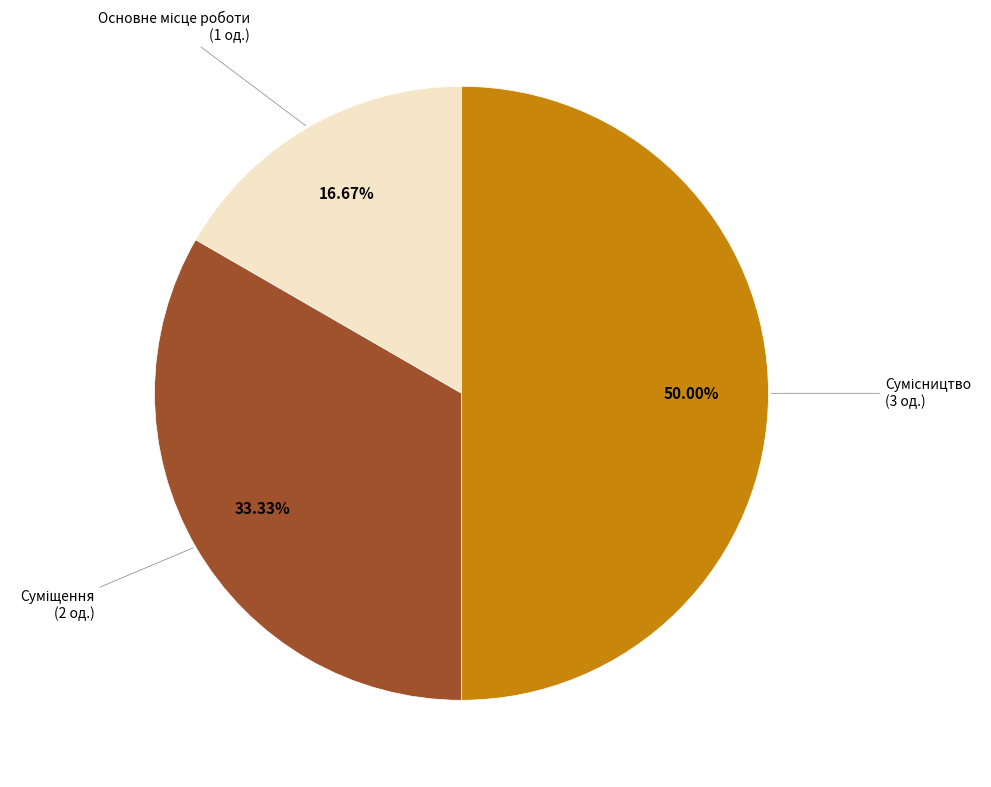

Rank the categories by value from highest to lowest.

Сумісництво, Суміщення, Основне місце роботи